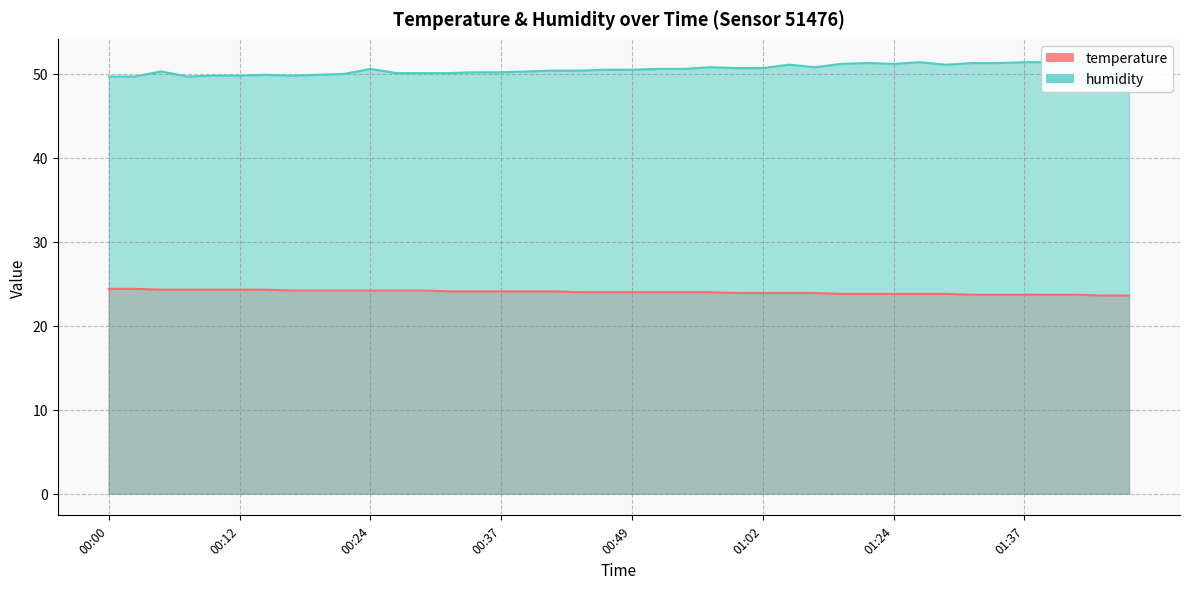

How many values in the temperature series are below 24?

16